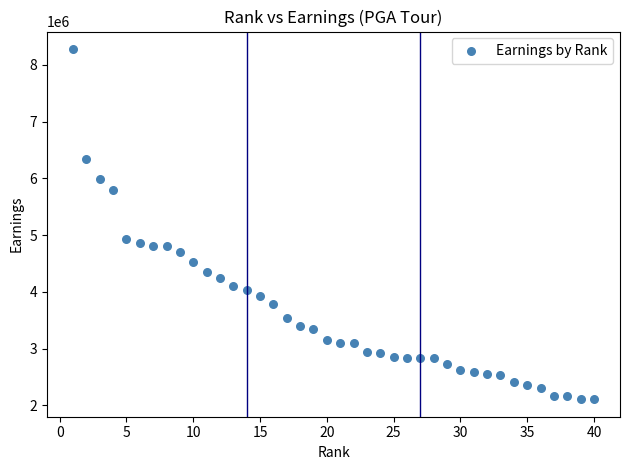

What is the range of Y values (max minus min)?

6172101.5